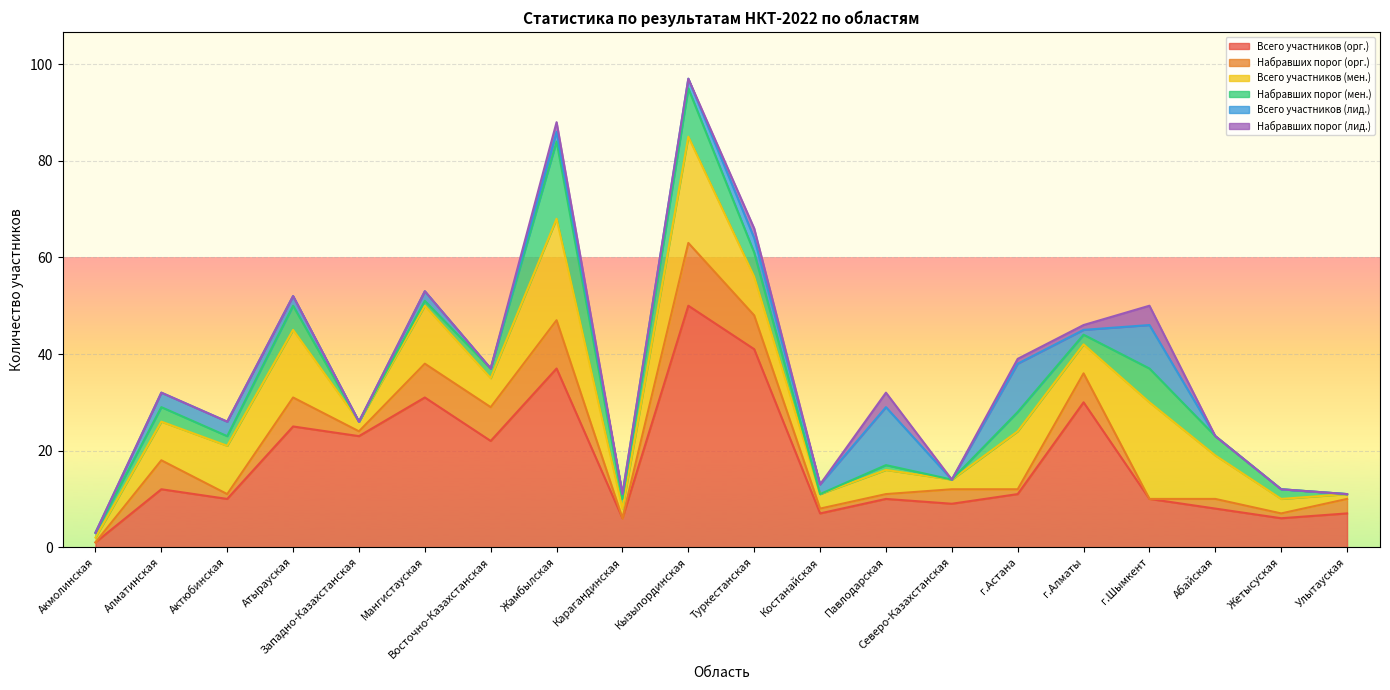

What is the average value of the Всего участников (лид.) series?

3